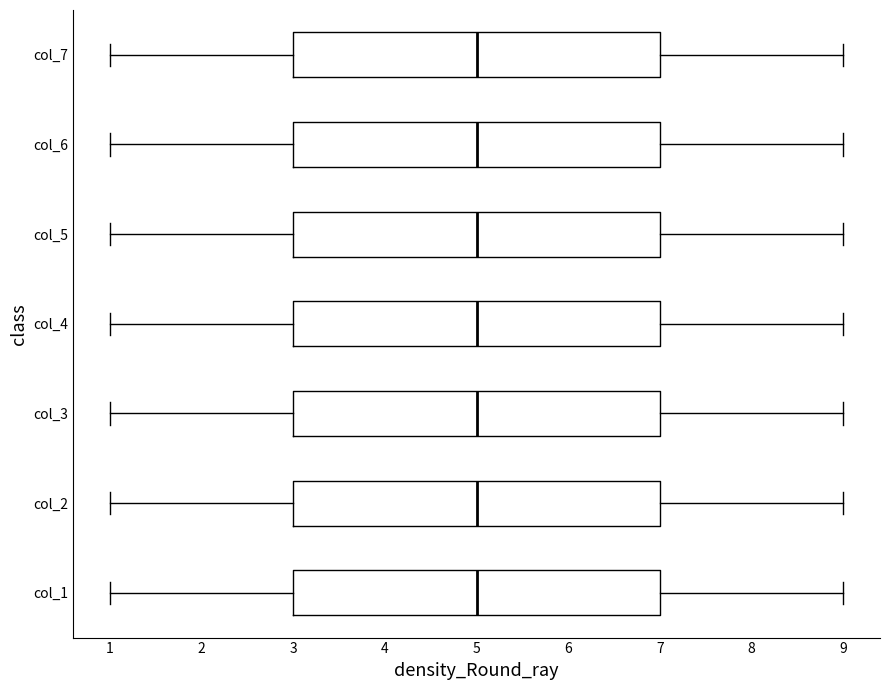

Reading bottom to top, read every box against the x-axis: the position of its median line, the range the box covers, and the ends of its whiskers. The values are not printed on the chart, so give them approximately, as read against the axis.

col_1: median 5, box 3 to 7, whiskers 1 to 9
col_2: median 5, box 3 to 7, whiskers 1 to 9
col_3: median 5, box 3 to 7, whiskers 1 to 9
col_4: median 5, box 3 to 7, whiskers 1 to 9
col_5: median 5, box 3 to 7, whiskers 1 to 9
col_6: median 5, box 3 to 7, whiskers 1 to 9
col_7: median 5, box 3 to 7, whiskers 1 to 9